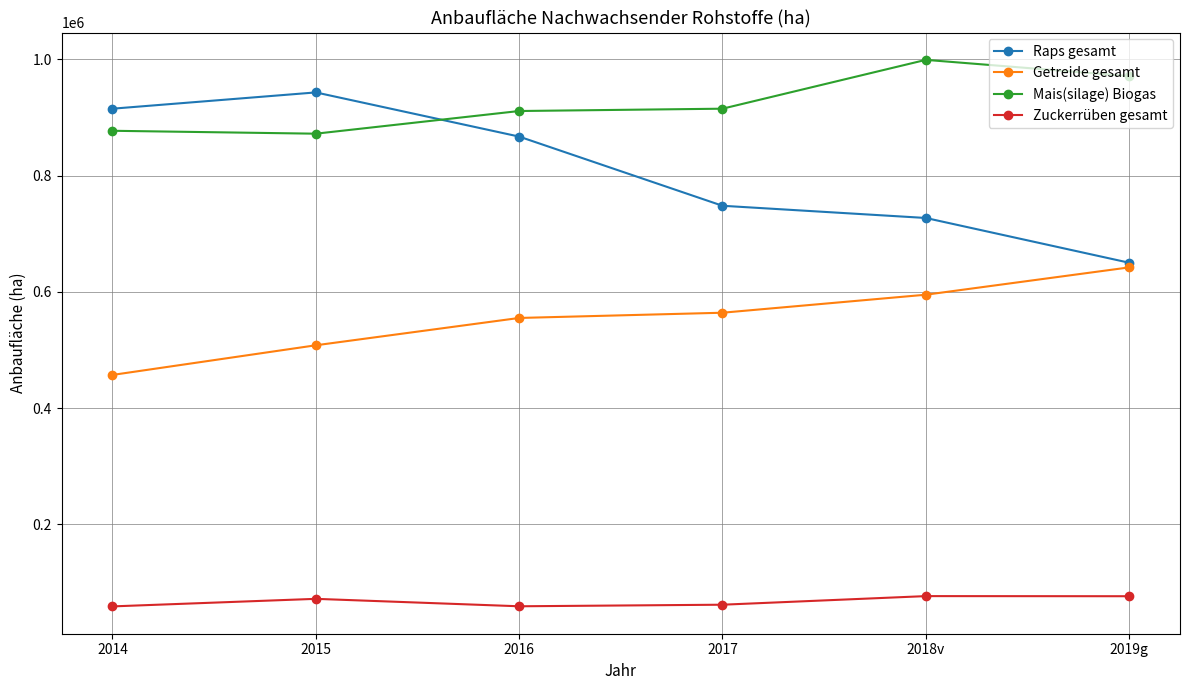

Read the Raps gesamt value at 2015.

943000